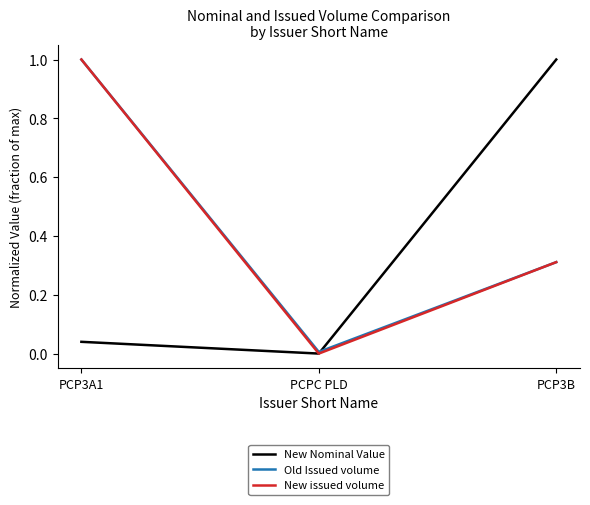

What are all the series names shown in the legend?

New Nominal Value, Old Issued volume, New issued volume